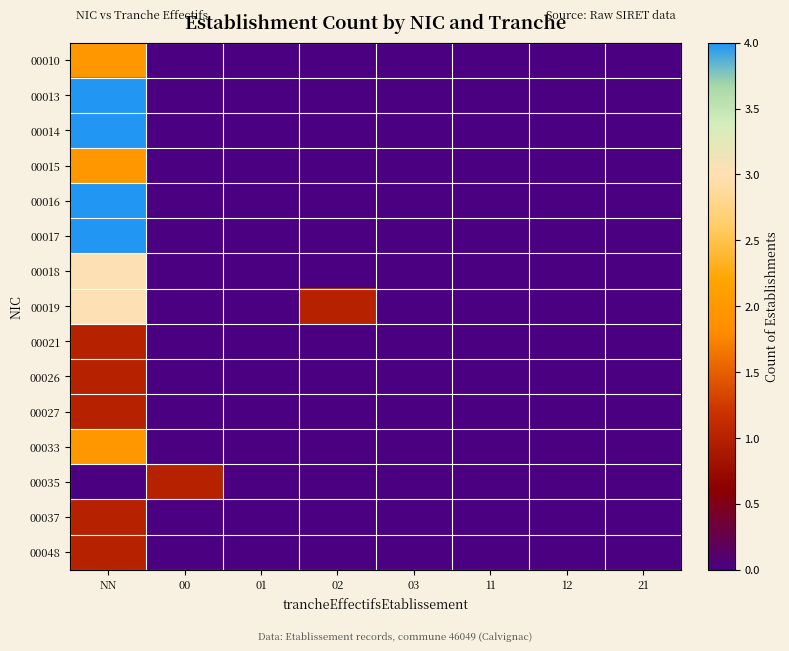

Reading left to right, list all the values displayed in this chart.

00010: NN=2	00=0	01=0	02=0	03=0	11=0	12=0	21=0
00013: NN=4	00=0	01=0	02=0	03=0	11=0	12=0	21=0
00014: NN=4	00=0	01=0	02=0	03=0	11=0	12=0	21=0
00015: NN=2	00=0	01=0	02=0	03=0	11=0	12=0	21=0
00016: NN=4	00=0	01=0	02=0	03=0	11=0	12=0	21=0
00017: NN=4	00=0	01=0	02=0	03=0	11=0	12=0	21=0
00018: NN=3	00=0	01=0	02=0	03=0	11=0	12=0	21=0
00019: NN=3	00=0	01=0	02=1	03=0	11=0	12=0	21=0
00021: NN=1	00=0	01=0	02=0	03=0	11=0	12=0	21=0
00026: NN=1	00=0	01=0	02=0	03=0	11=0	12=0	21=0
00027: NN=1	00=0	01=0	02=0	03=0	11=0	12=0	21=0
00033: NN=2	00=0	01=0	02=0	03=0	11=0	12=0	21=0
00035: NN=0	00=1	01=0	02=0	03=0	11=0	12=0	21=0
00037: NN=1	00=0	01=0	02=0	03=0	11=0	12=0	21=0
00048: NN=1	00=0	01=0	02=0	03=0	11=0	12=0	21=0